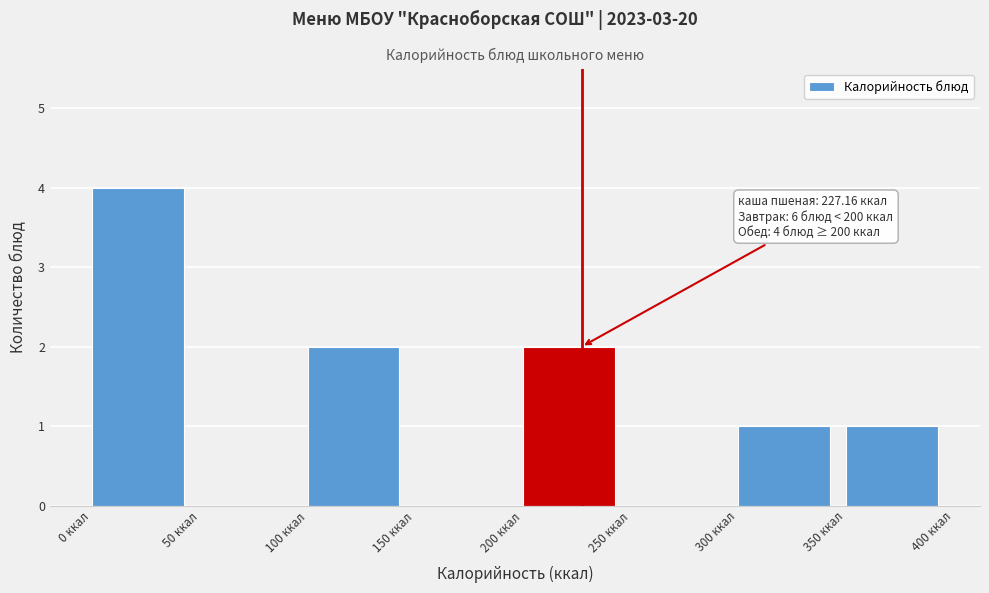

Which range on the x-axis has the tallest bar?

0 to 50